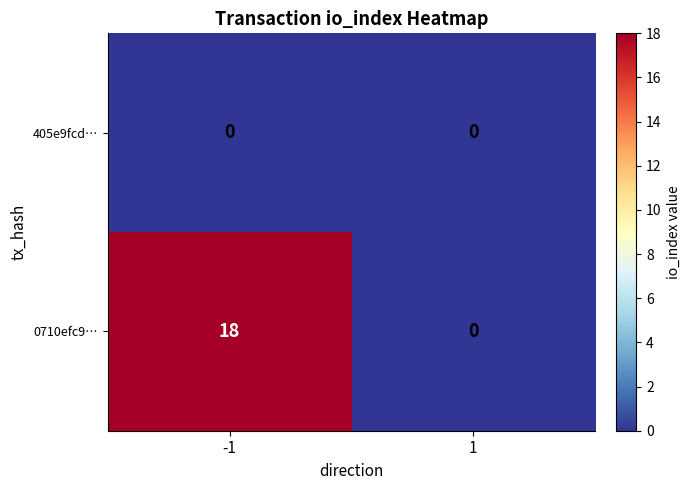

Reading right to left, list all the values displayed in this chart.

405e9fcd…: 1=0	-1=0
0710efc9…: 1=0	-1=18